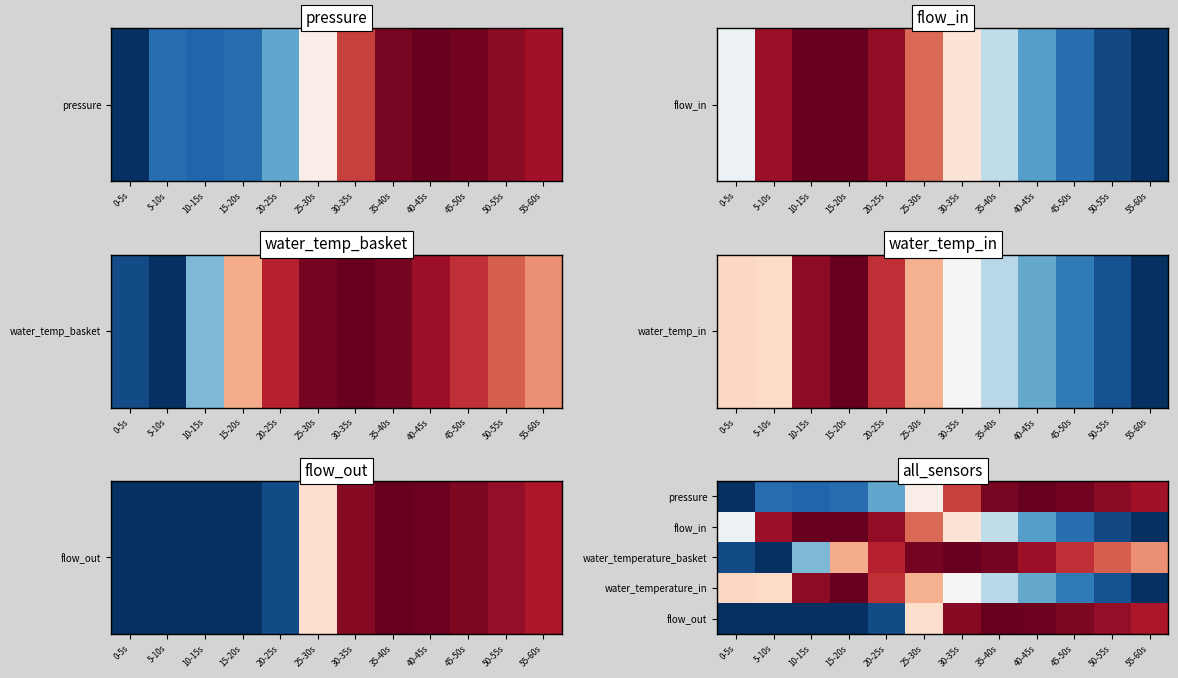

How many categories are shown in the chart?

12